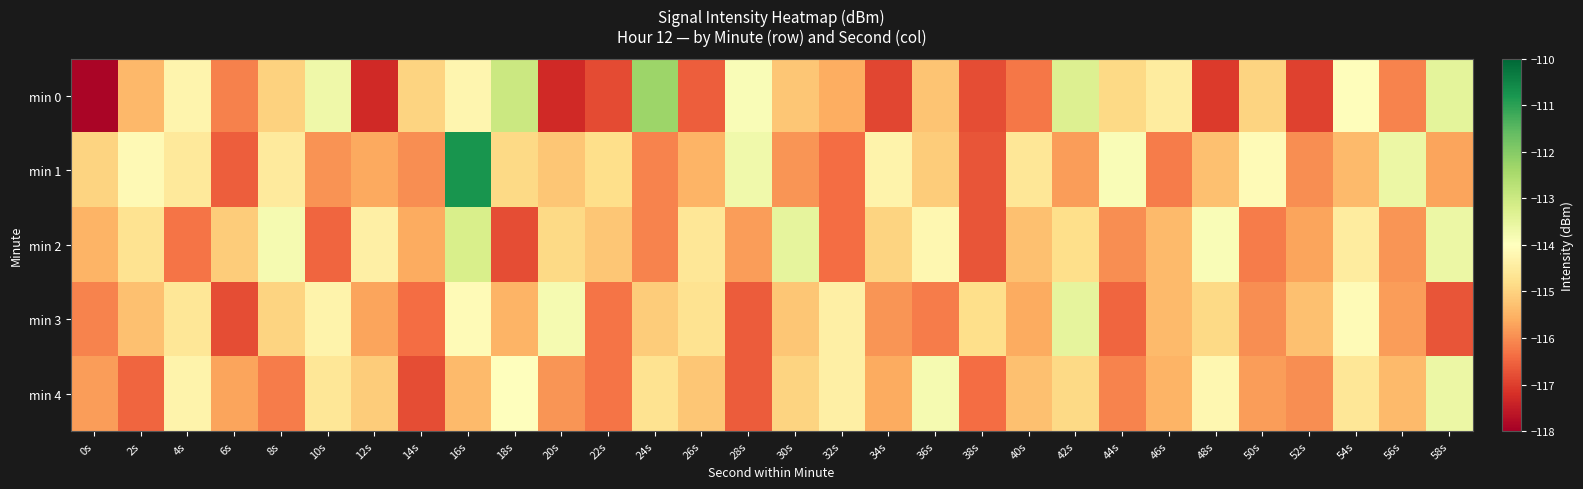

Which series has the widest spread of values?

min 1